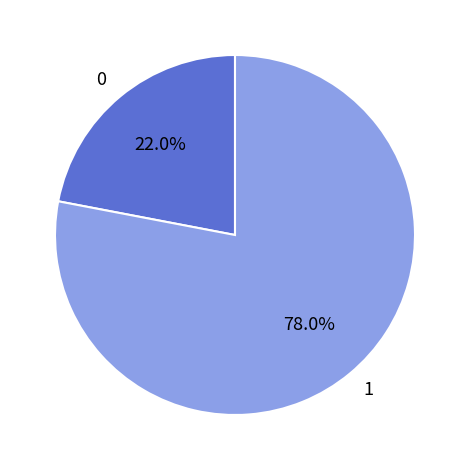

To the nearest percent, what is the average slice percentage?

50%